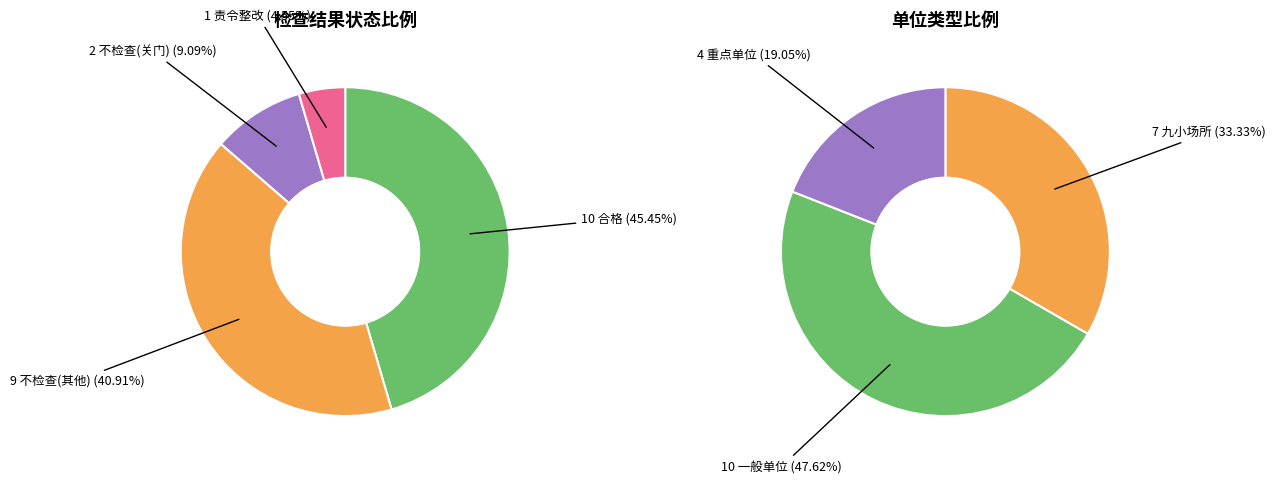

Rank the categories by value from highest to lowest.

一般单位, 九小场所, 重点单位